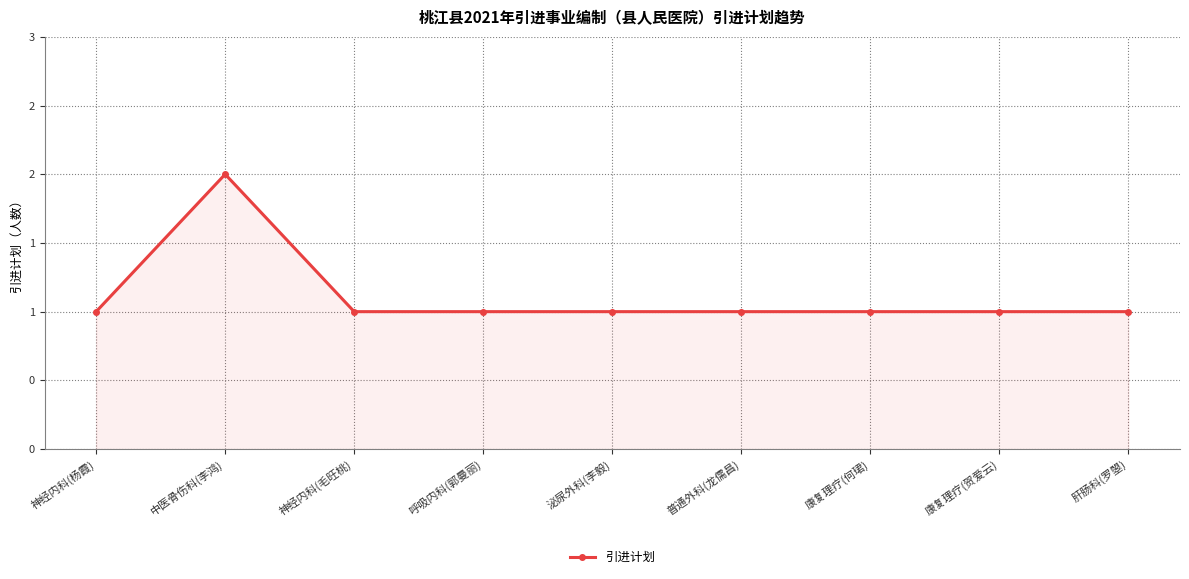

Is this an area chart (filled region under the line)?

Yes